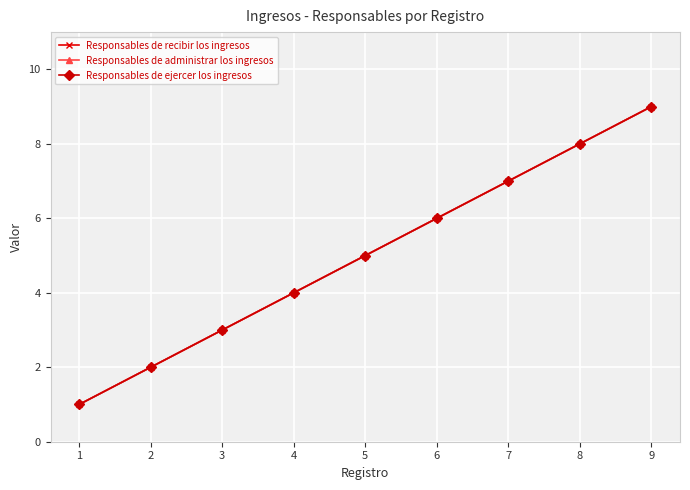

Reading left to right, extract all data points from this chart.

Responsables de recibir los ingresos: 1	2	3	4	5	6	7	8	9
Responsables de administrar los ingresos: 1	2	3	4	5	6	7	8	9
Responsables de ejercer los ingresos: 1	2	3	4	5	6	7	8	9